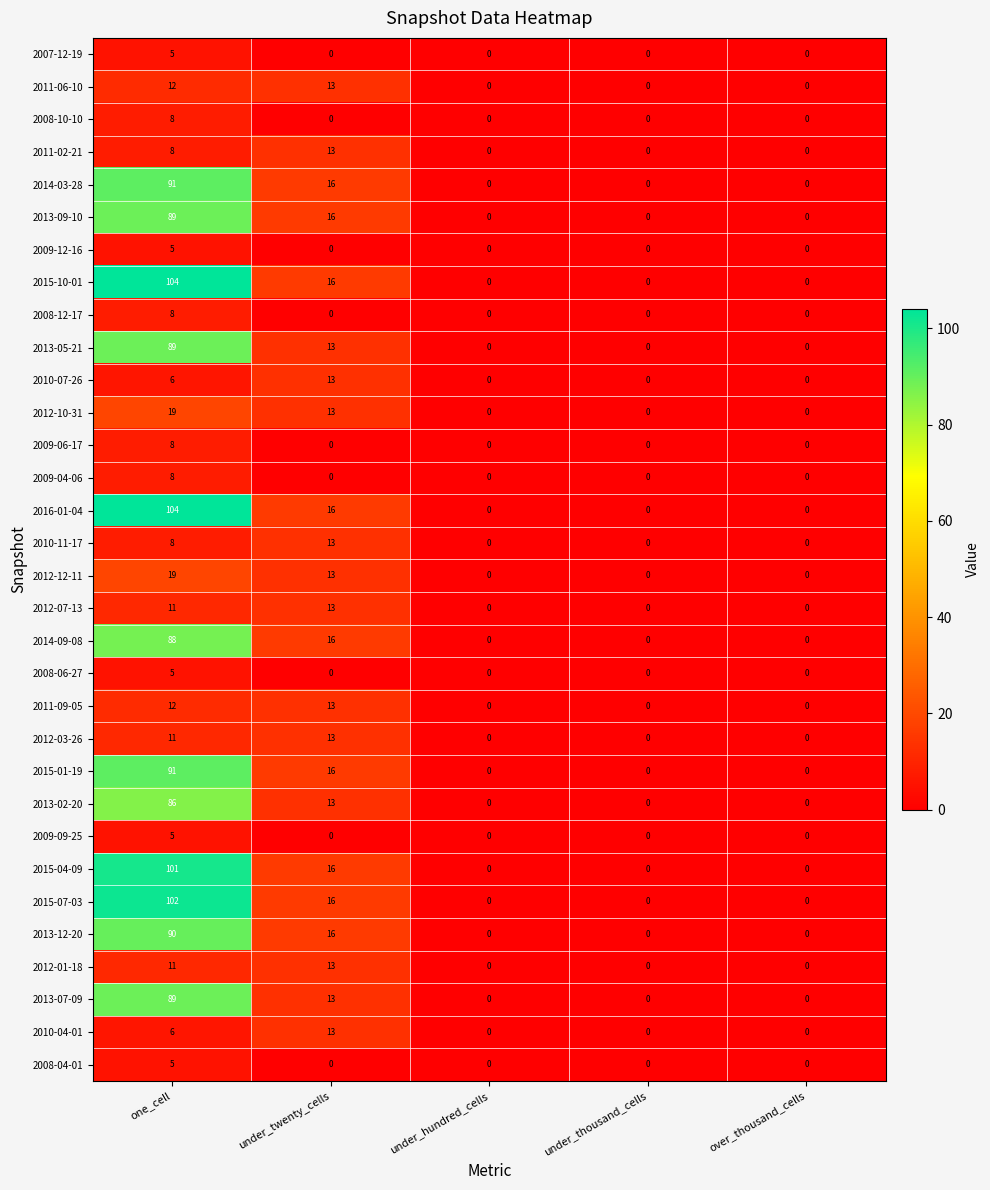

What is the maximum value shown in the chart?

104